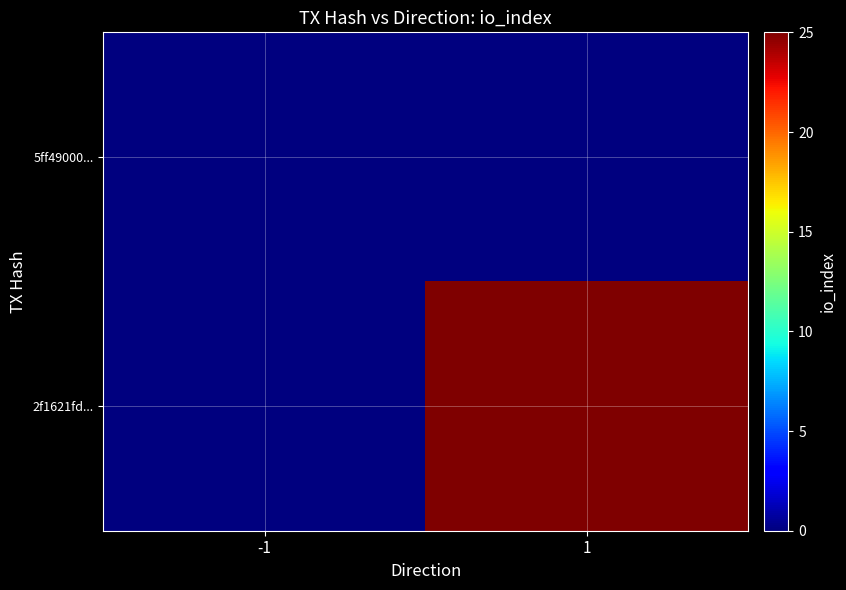

What is the maximum value shown in the chart?

25